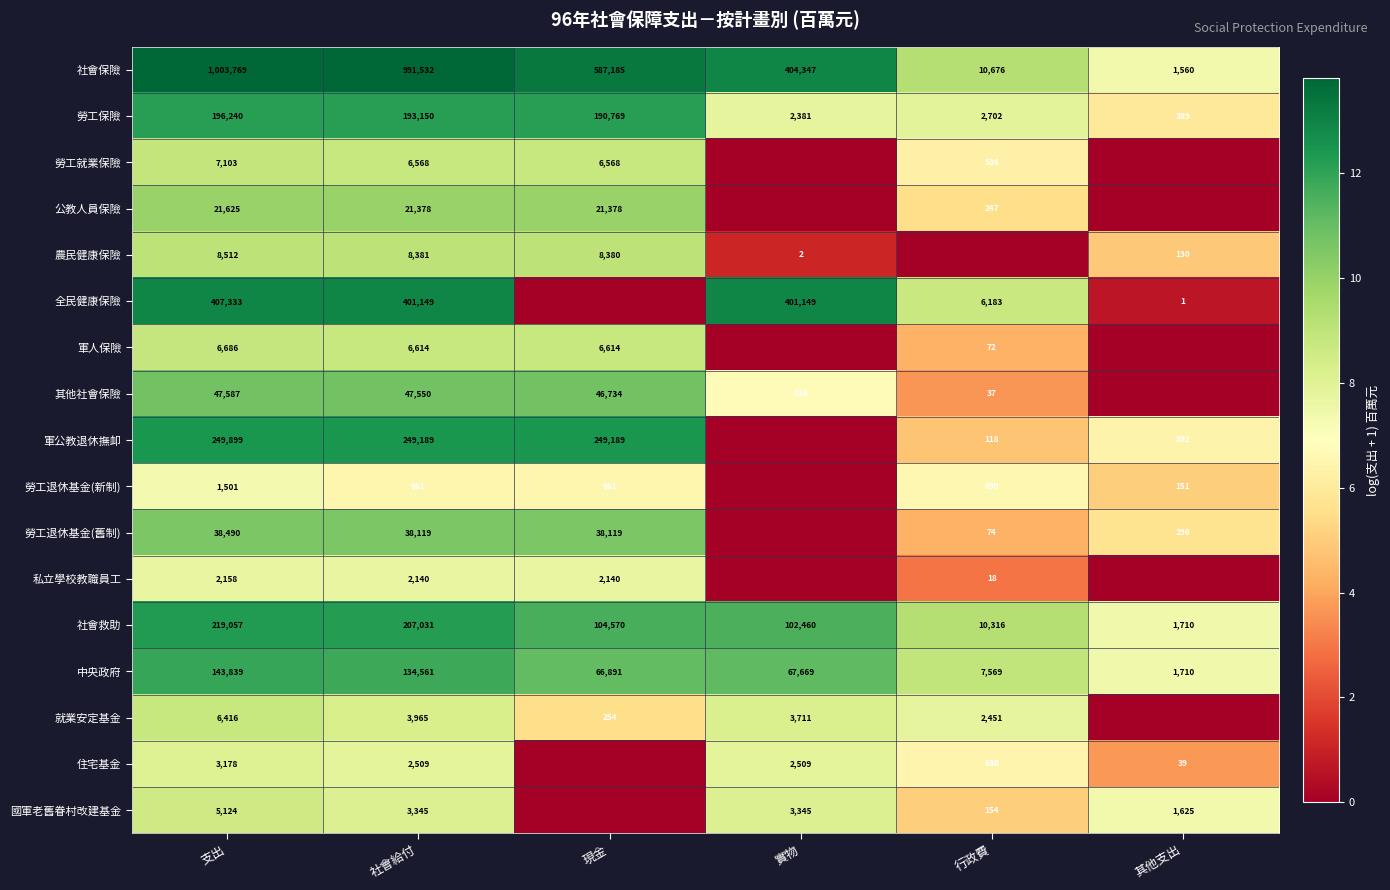

What is the sum of the 勞工就業保險 values at 行政費 and 支出?

7639